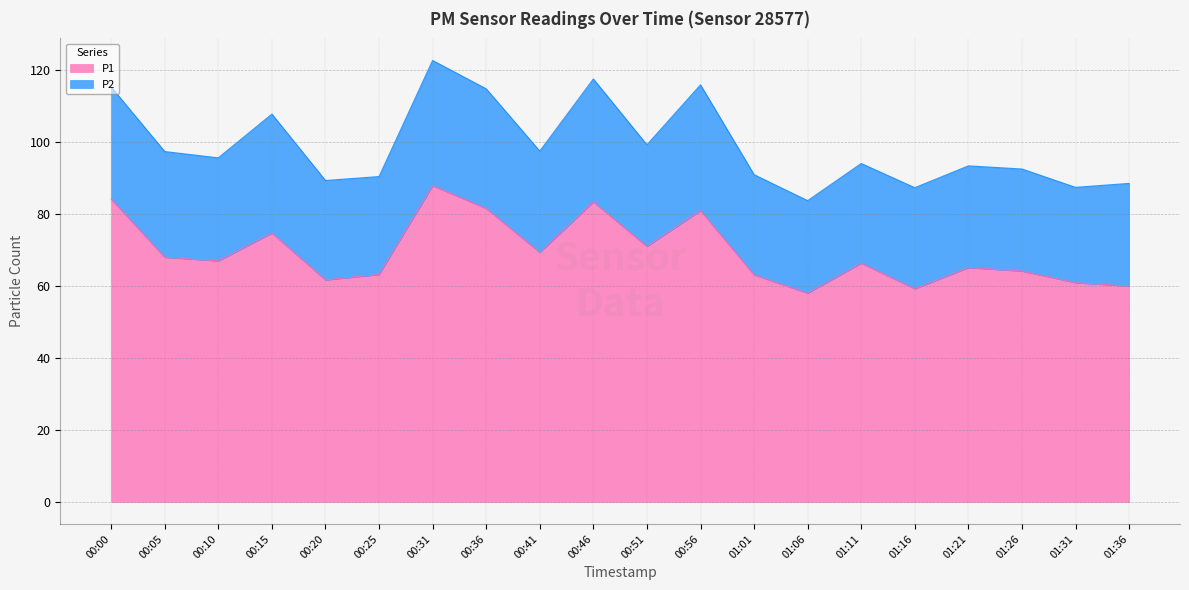

The value of P1 at 01:21 is 43.7. True or false?

False